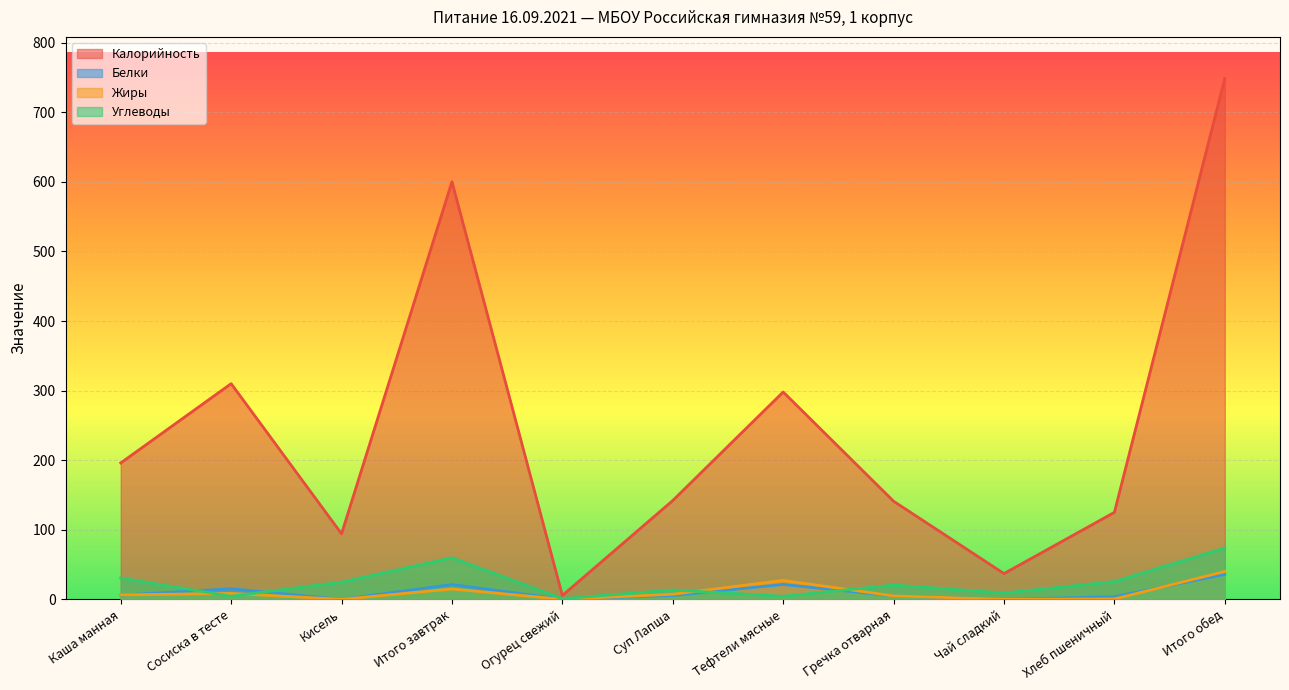

Which series ends up on top after the final intersection of Углеводы and Белки?

Углеводы